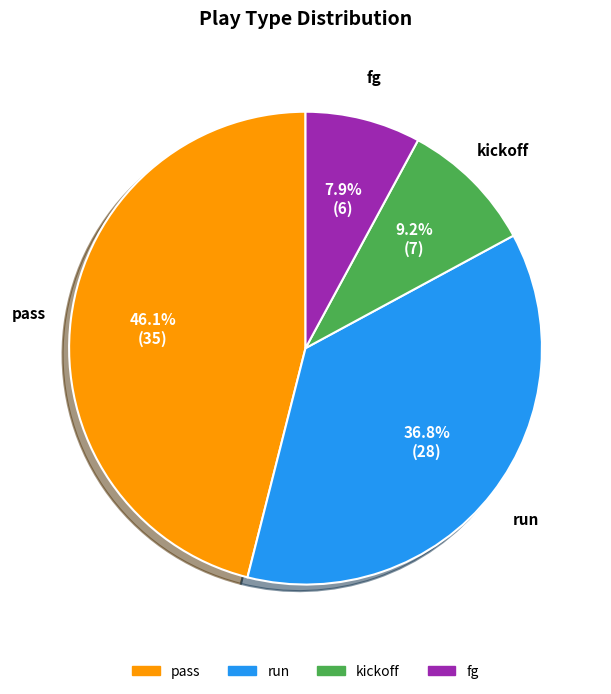

Is there a majority slice in this chart?

No